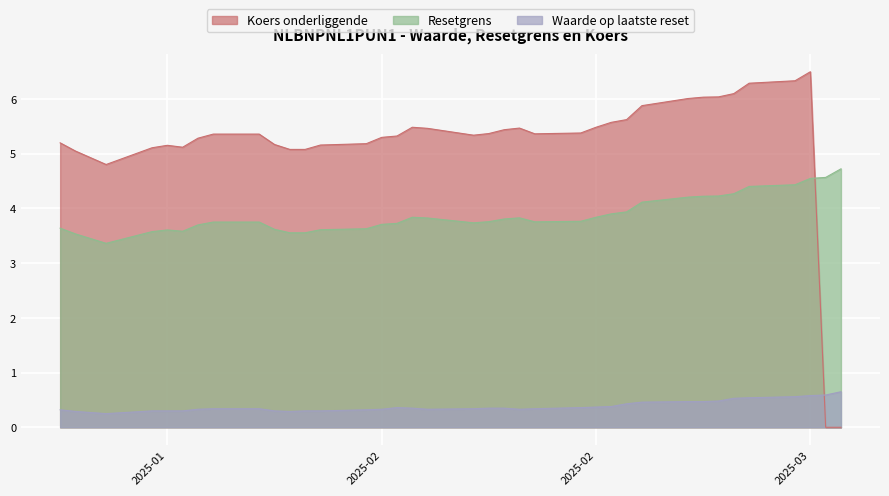

Count the number of categories in the chart.

37